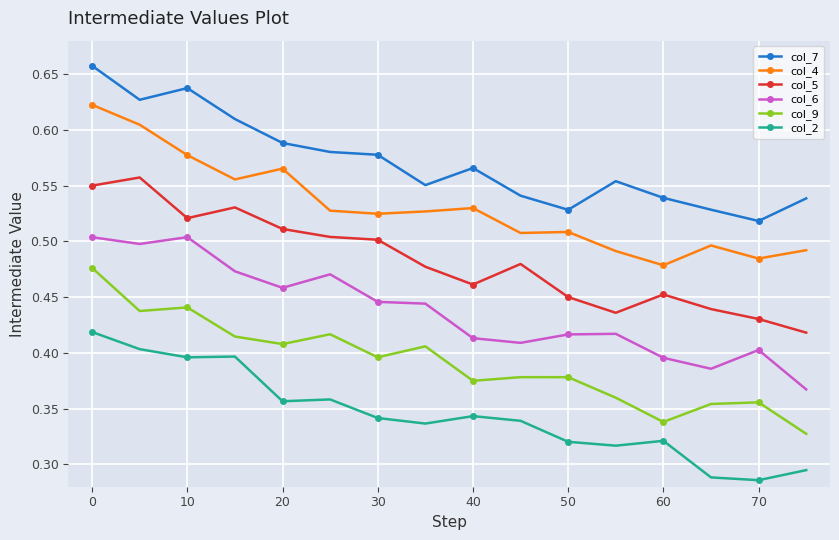

Which series has the widest spread of values?

col_9